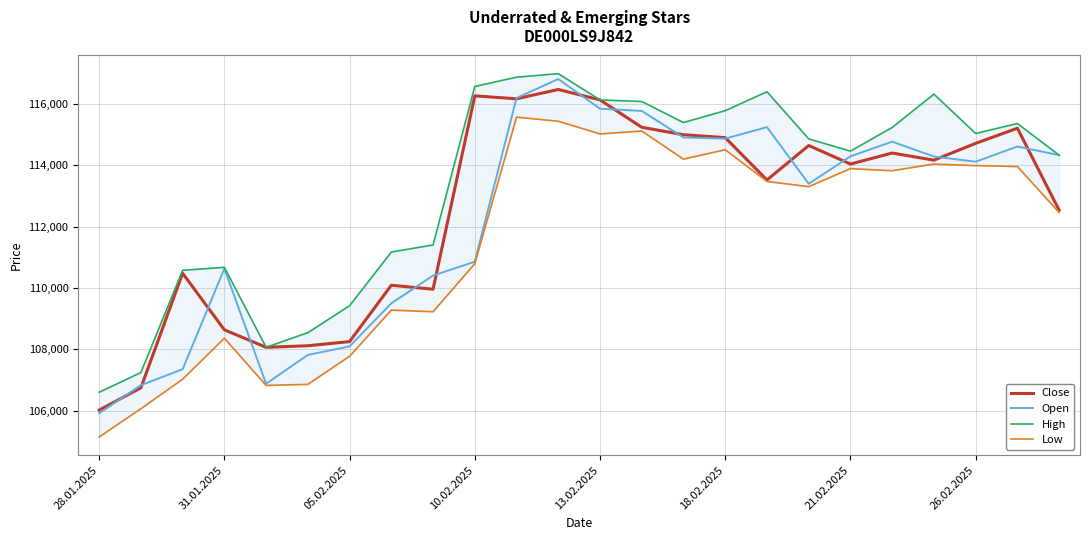

True or false: High and Close intersect in this chart.

False